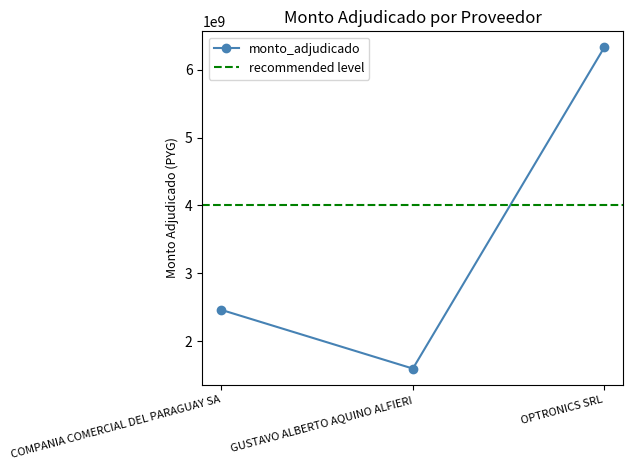

The value at OPTRONICS SRL is 1874087218. True or false?

False